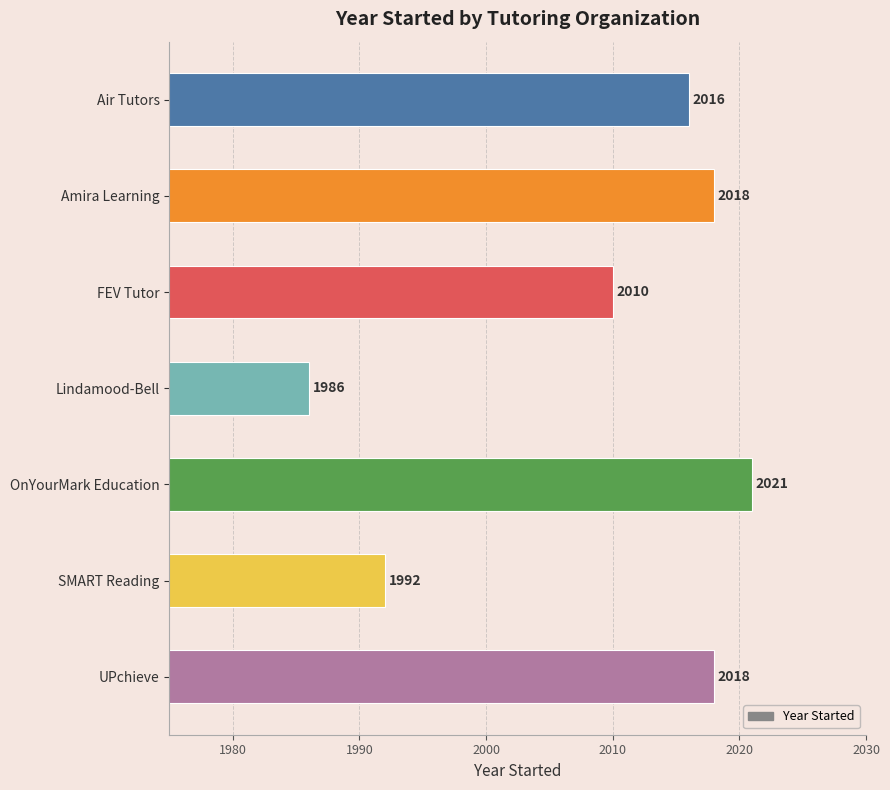

What is the label of the 6th bar from the bottom?

Amira Learning